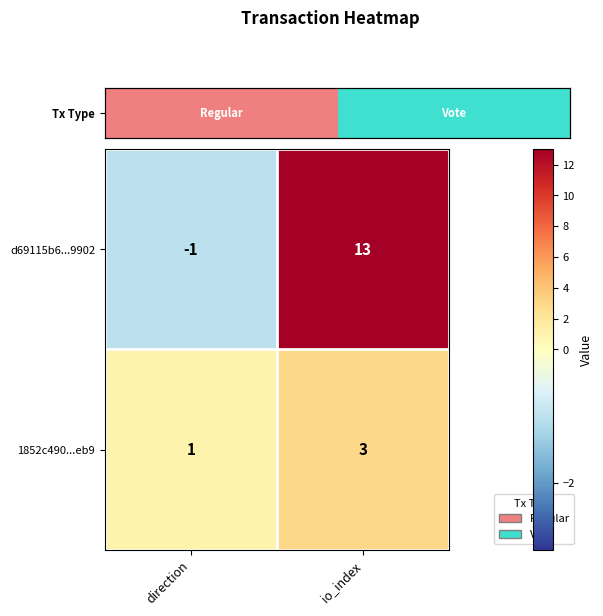

Reading left to right, list all the values displayed in this chart.

d69115b6...9902: direction=-1	io_index=13
1852c490...eb9: direction=1	io_index=3